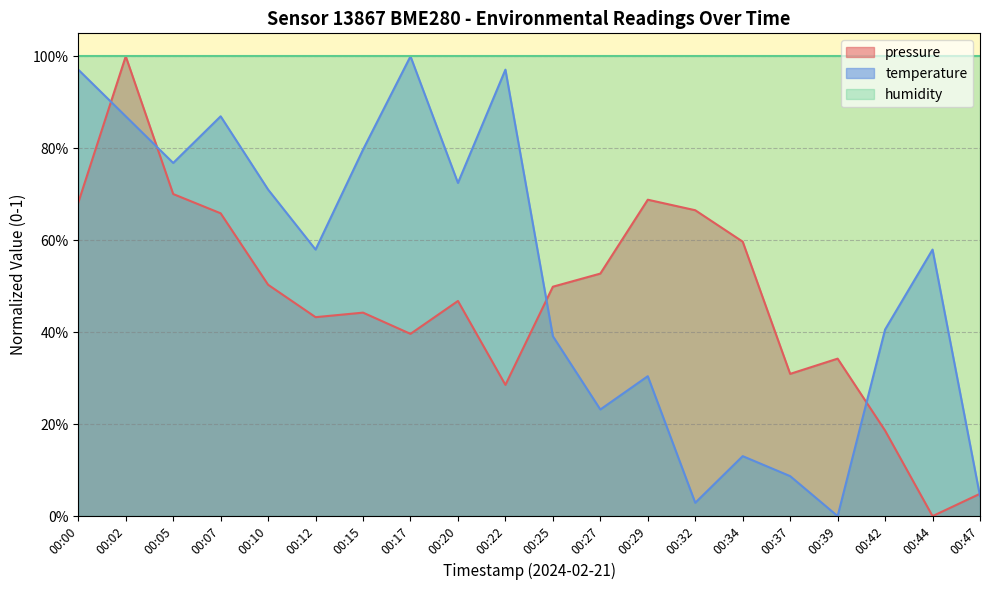

How many lines are shown in the chart?

2